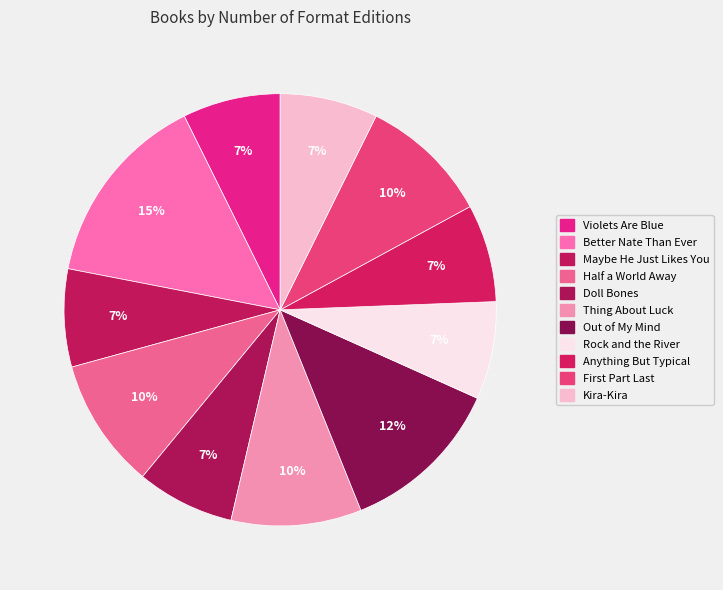

Is there any slice that represents more than half of the pie?

No